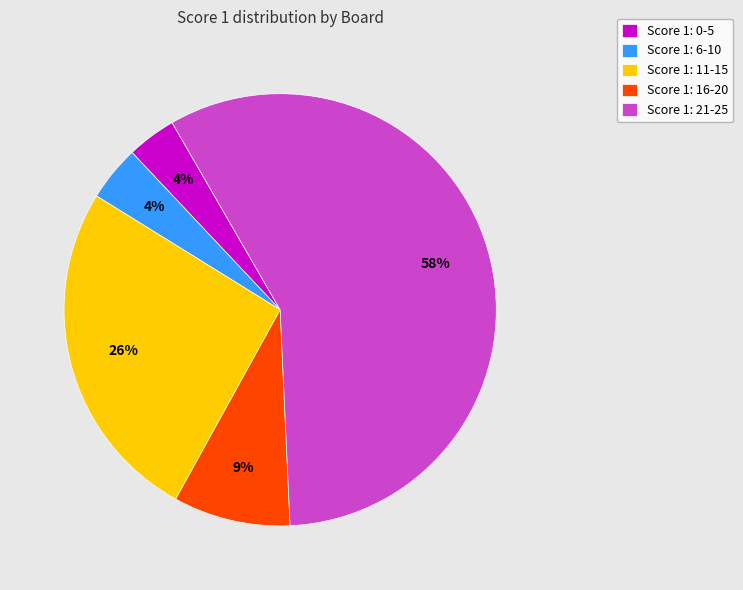

Count the number of slices in the pie.

5